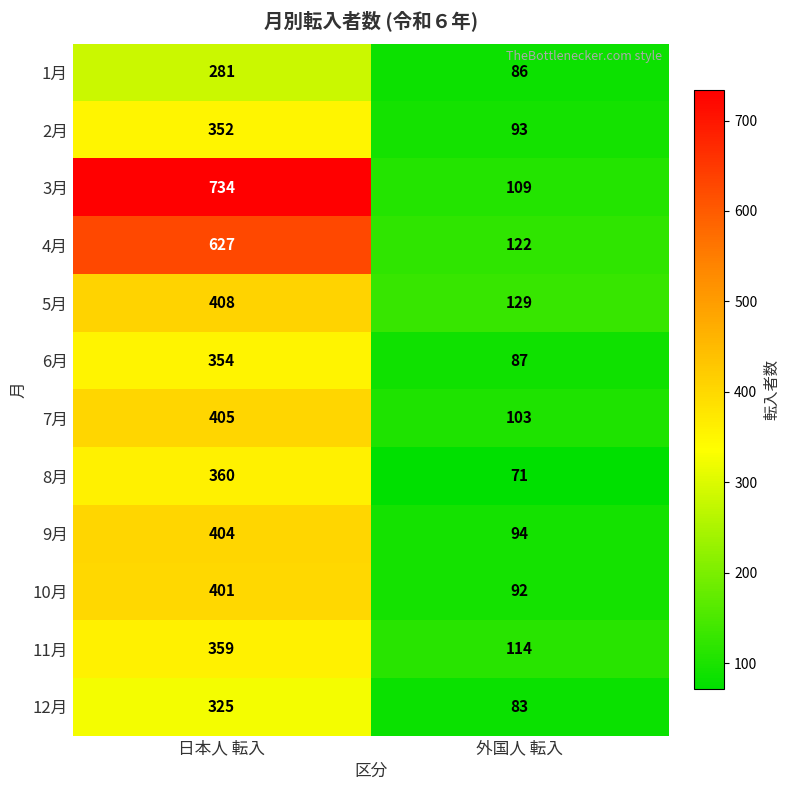

What is the average value of the 9月 series?

249